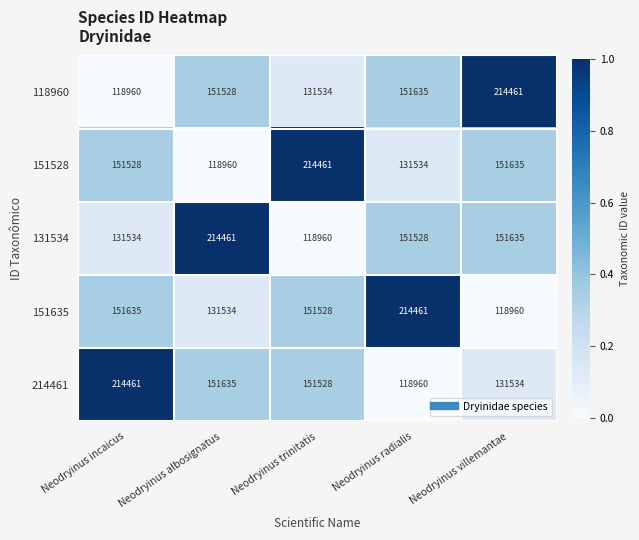

What is the sum of all 151635 values?

768118